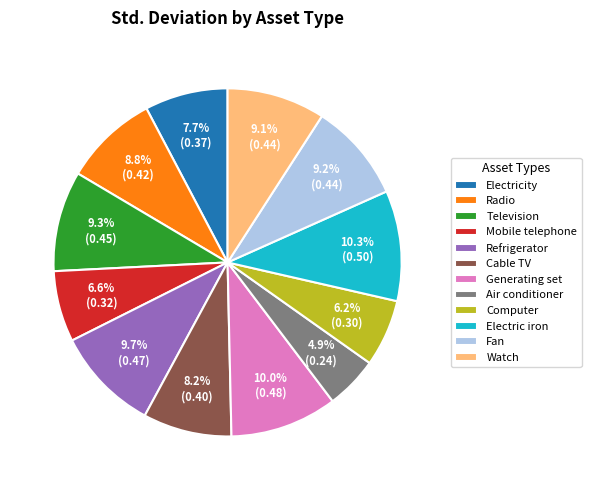

To the nearest percent, what percentage of the pie is Television?

9%